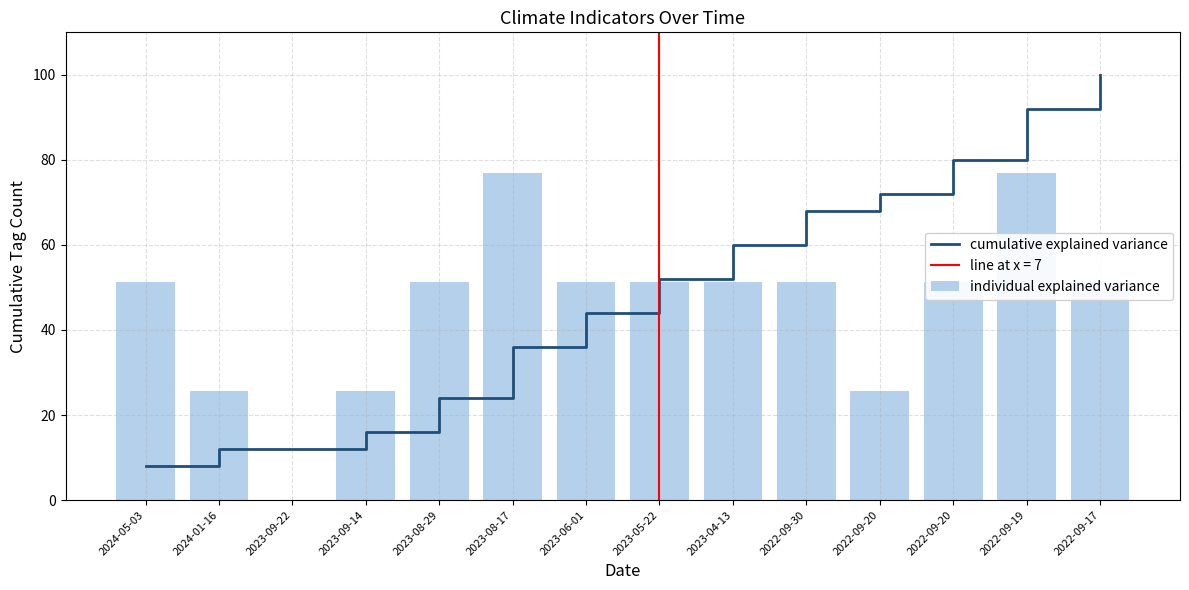

What is the difference between the second highest and minimum values in the individual explained variance series?

77.0